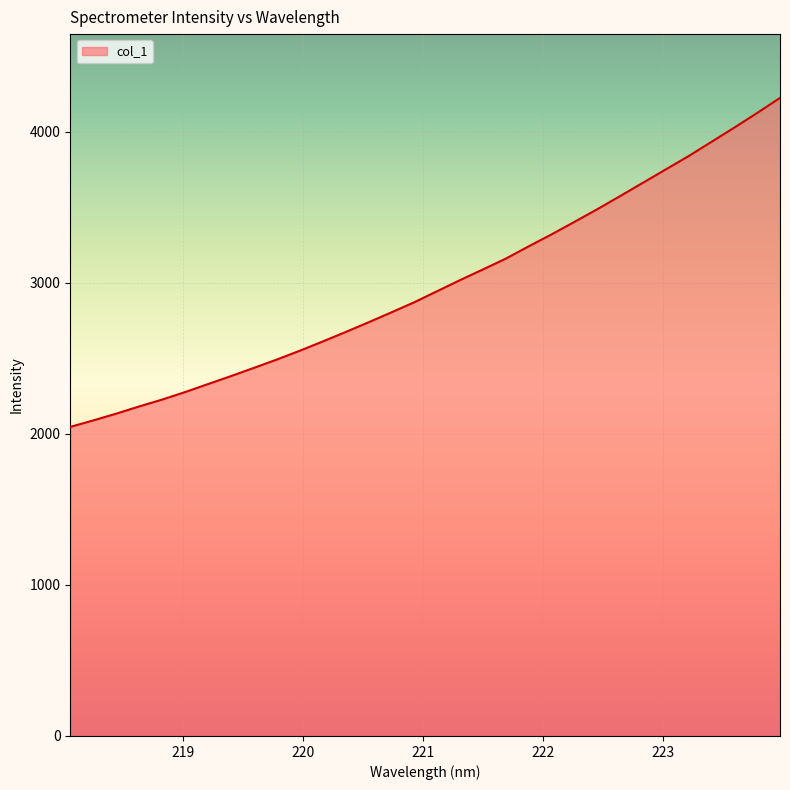

True or false: the data has more than 0 interior local peaks.

False